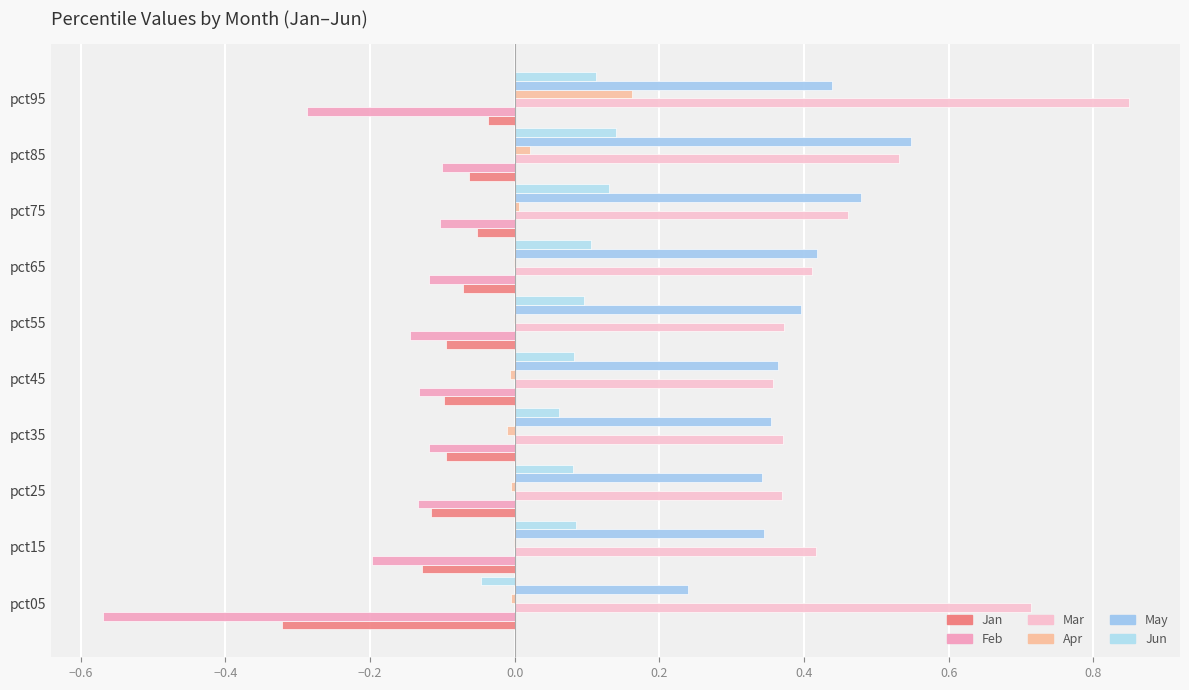

How many categories are shown in the chart?

10